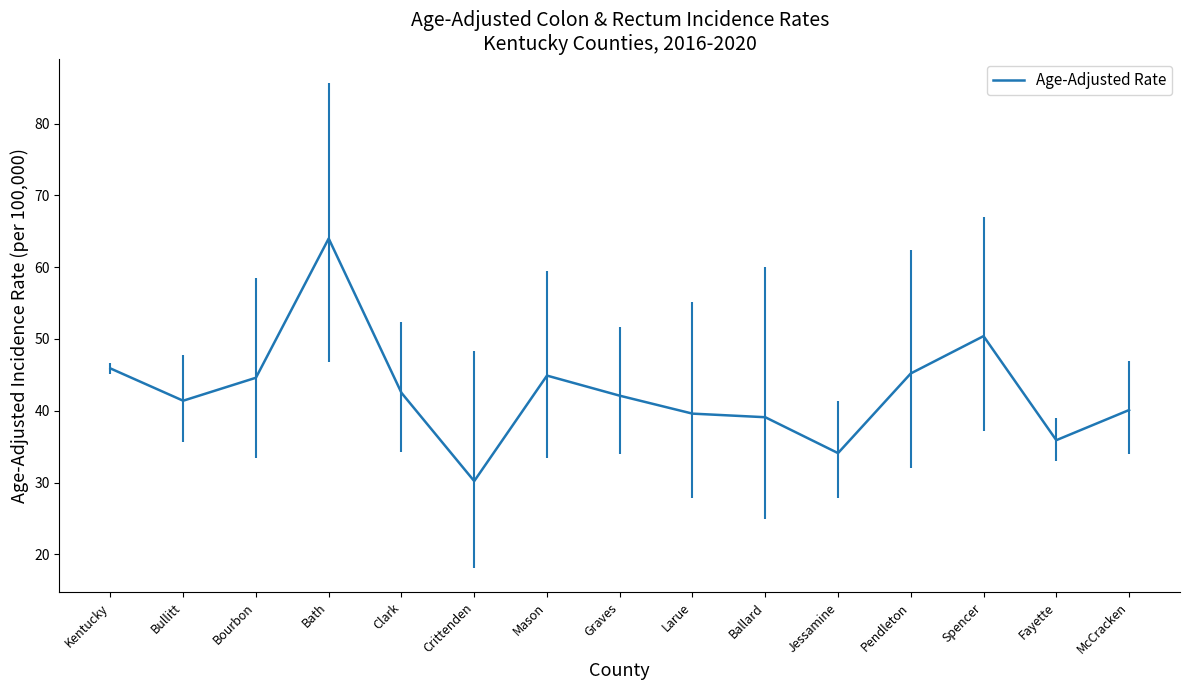

Which label corresponds to the smallest value in the chart?

Crittenden